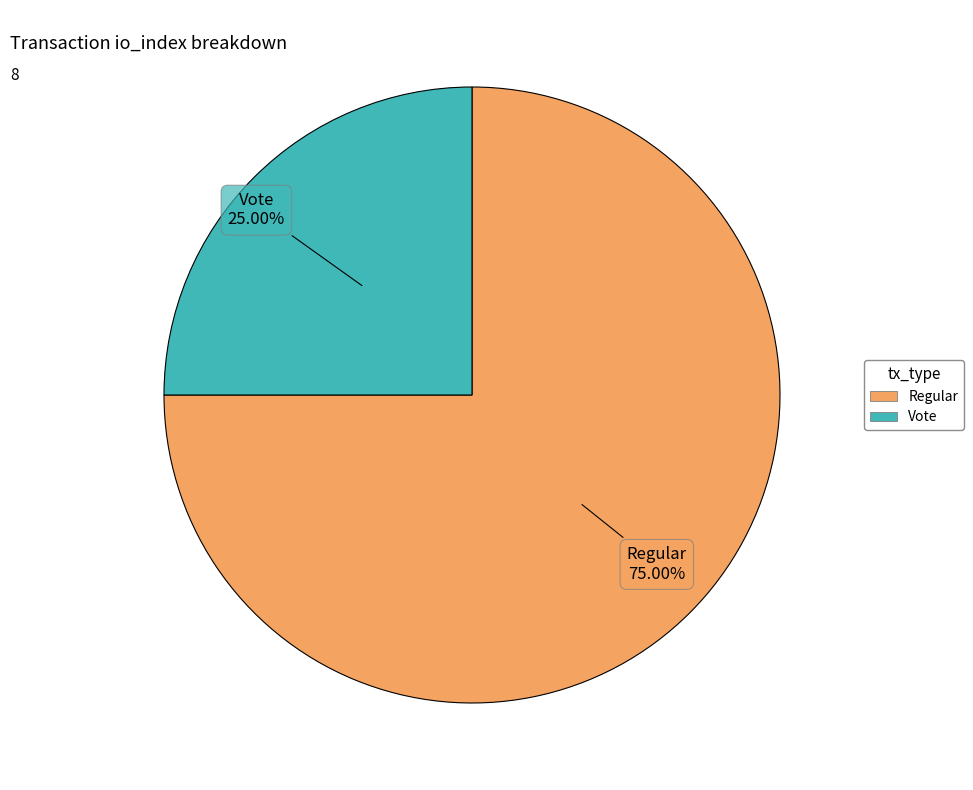

Which slice is the largest?

Regular